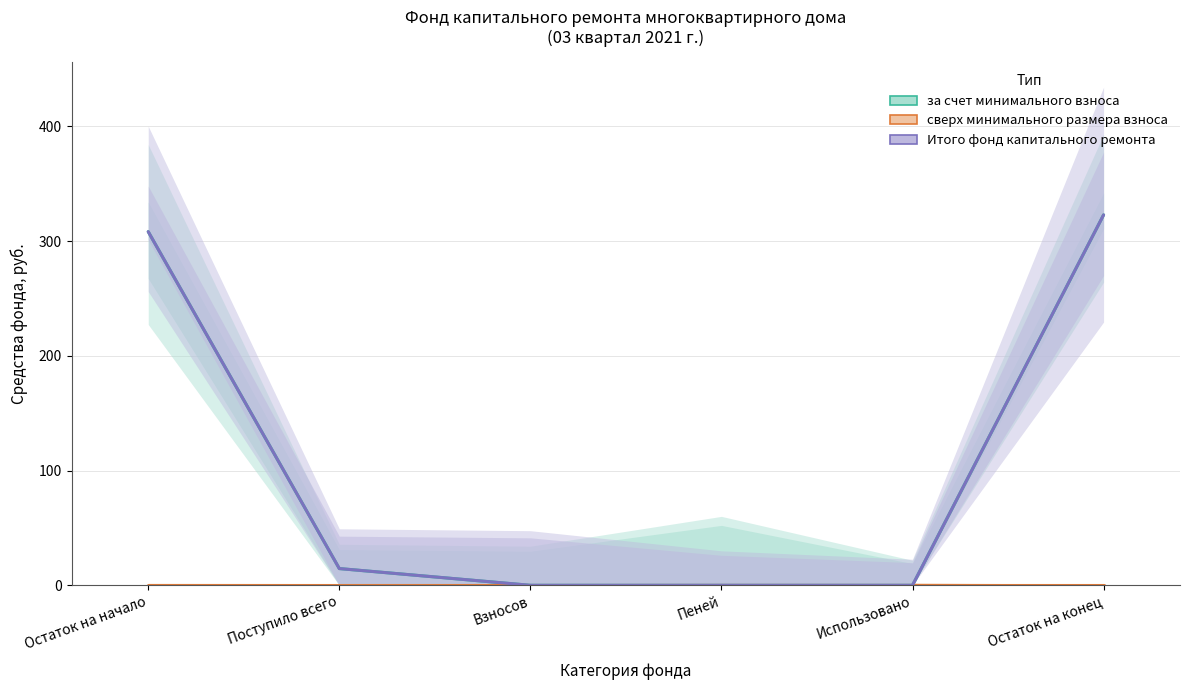

What is the total value across all series at Остаток на начало?

616.5